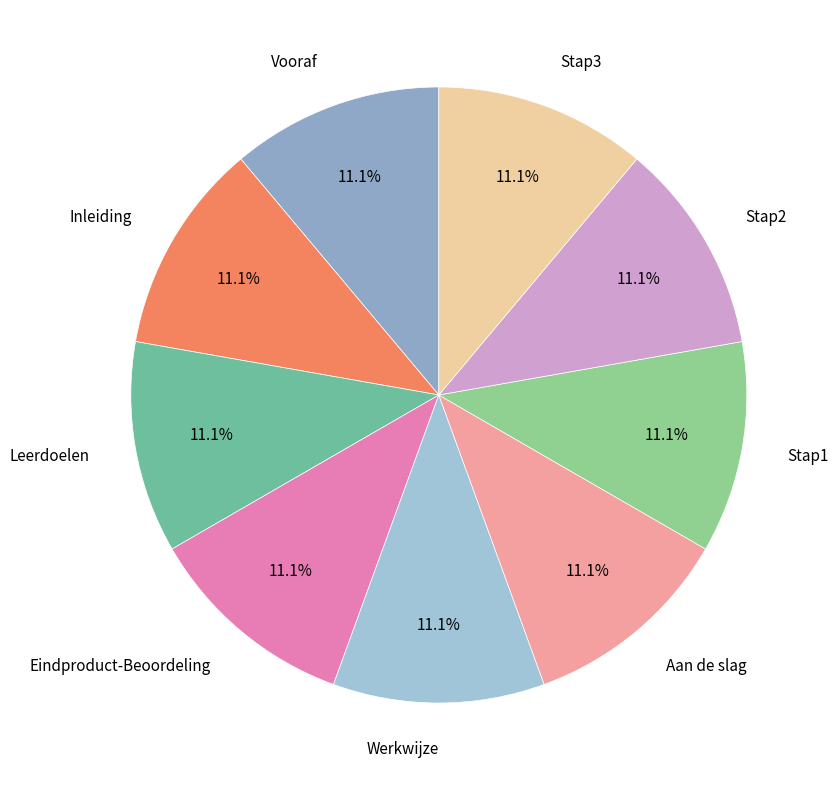

Approximately how many times larger is the value at Werkwijze compared to Stap2?

1.0